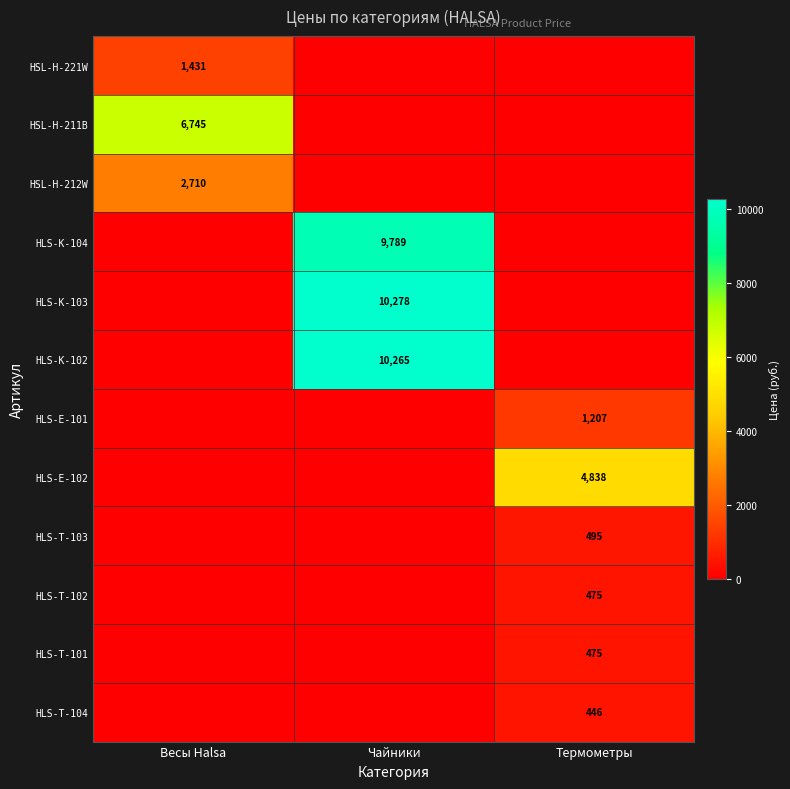

True or false: HLS-T-102 has a value of 803 at Термометры.

False